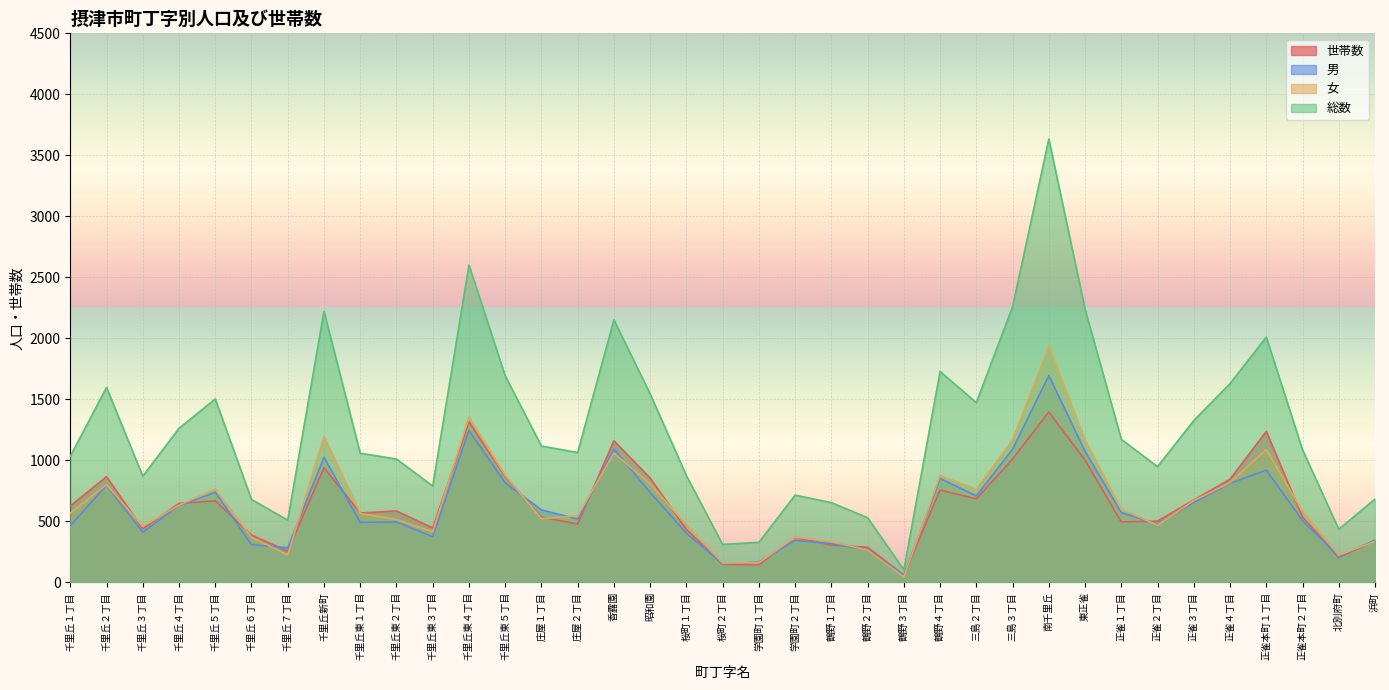

Rank the series by their maximum value, from lowest to highest.

世帯数, 男, 女, 総数